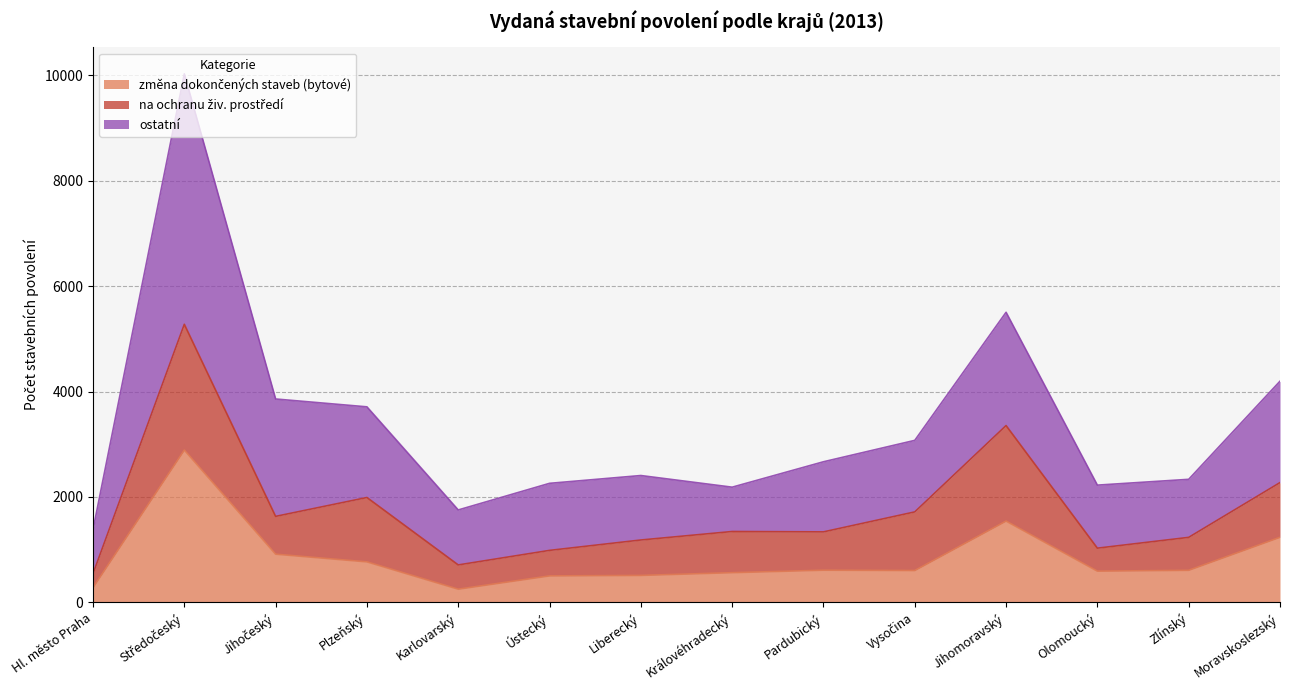

What is the label of the 10th point from the left?

Vysočina